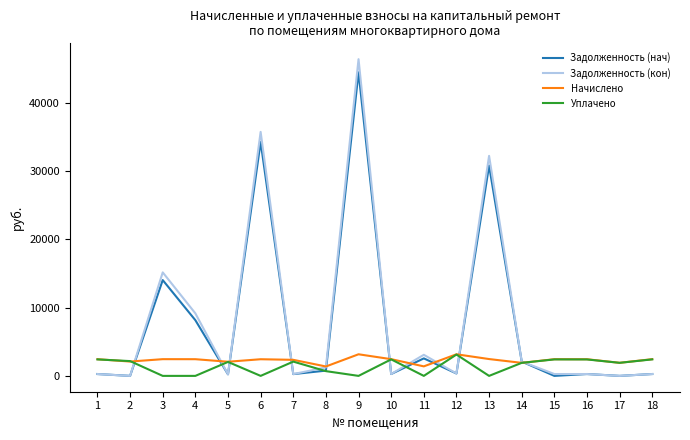

After their last crossing, which series has the higher values: Задолженность (кон) or Задолженность (нач)?

Задолженность (нач)